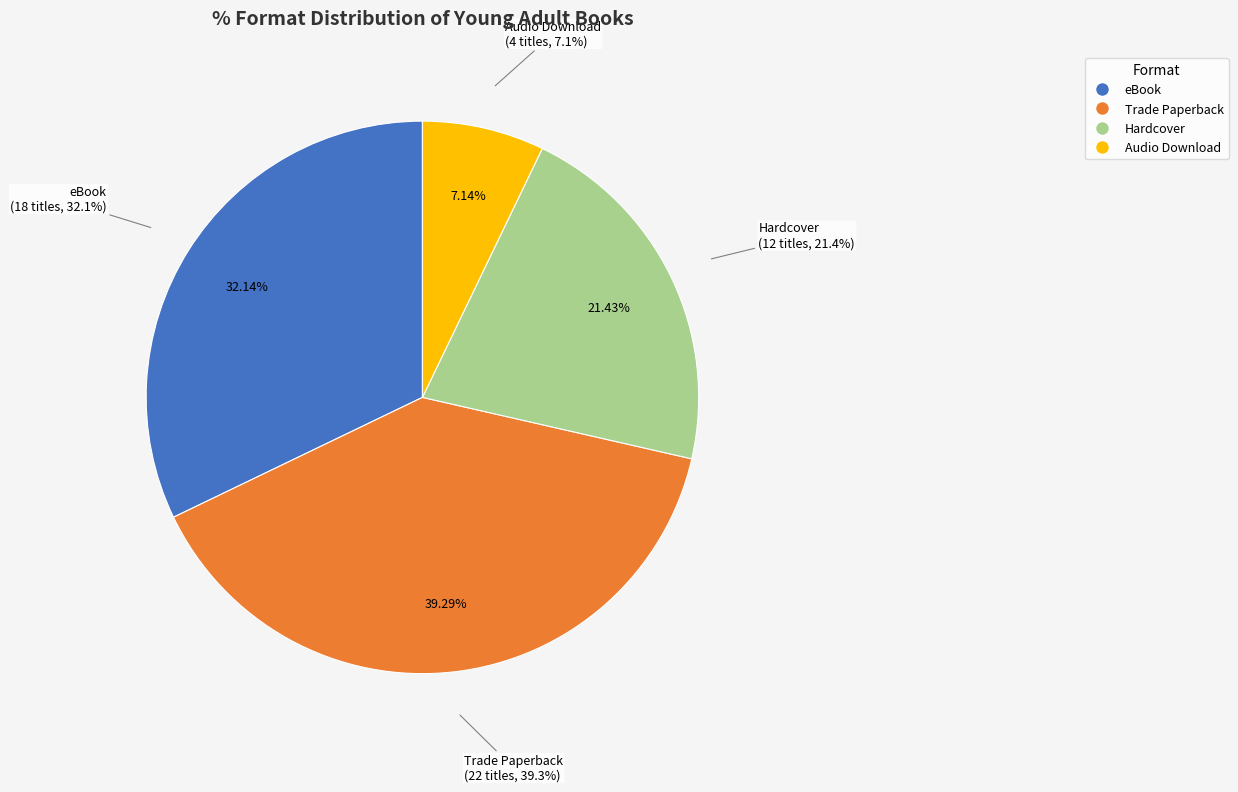

Is eBook the majority of the pie?

No